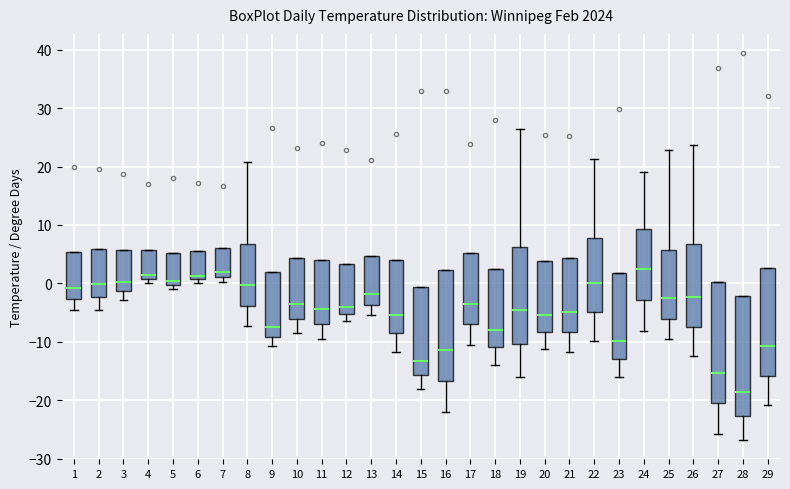

Reading left to right, read every box against the y-axis: the position of its median line, the range the box covers, and the ends of its whiskers. The values are not printed on the chart, so give them approximately, as read against the axis.

1: median -1, box -3 to 5, whiskers -4 to 5
2: median 0, box -2 to 6, whiskers -4 to 6
3: median 0, box -1 to 6, whiskers -3 to 6
4: median 1 (just above the box's lower edge), box 1 to 6, whiskers 0 to 6
5: median 0 (just above the box's lower edge), box 0 to 5, whiskers -1 to 5
6: median 1 (just above the box's lower edge), box 1 to 6, whiskers 0 to 6
7: median 2, box 1 to 6, whiskers 0 to 6
8: median 0, box -4 to 7, whiskers -7 to 21
9: median -7, box -9 to 2, whiskers -11 to 2
10: median -4, box -6 to 4, whiskers -8 to 4
11: median -4, box -7 to 4, whiskers -10 to 4
12: median -4, box -5 to 3, whiskers -6 to 3
13: median -2, box -4 to 5, whiskers -5 to 5
14: median -5, box -9 to 4, whiskers -12 to 4
15: median -13, box -16 to -1, whiskers -18 to -1
16: median -11, box -17 to 2, whiskers -22 to 2
17: median -3, box -7 to 5, whiskers -10 to 5
18: median -8, box -11 to 3, whiskers -14 to 3
19: median -4, box -10 to 6, whiskers -16 to 26
20: median -5, box -8 to 4, whiskers -11 to 4
21: median -5, box -8 to 4, whiskers -12 to 4
22: median 0, box -5 to 8, whiskers -10 to 21
23: median -10, box -13 to 2, whiskers -16 to 2
24: median 2, box -3 to 9, whiskers -8 to 19
25: median -2, box -6 to 6, whiskers -10 to 23
26: median -2, box -7 to 7, whiskers -12 to 24
27: median -15, box -21 to 0, whiskers -26 to 0
28: median -19, box -23 to -2, whiskers -27 to -2
29: median -11, box -16 to 3, whiskers -21 to 3